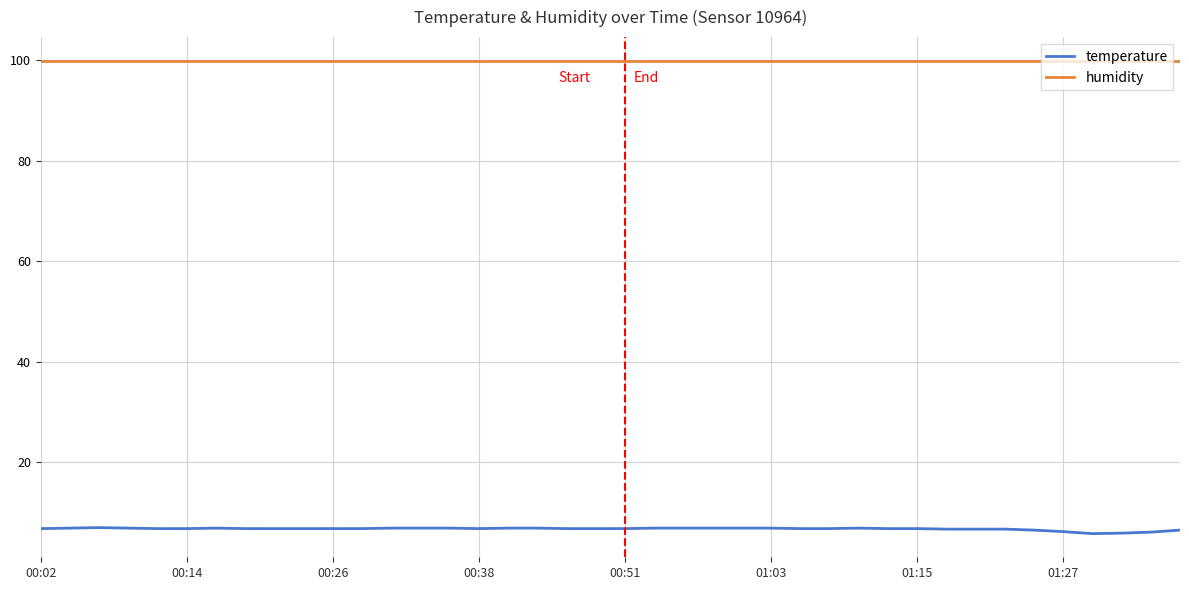

List the series in order of their overall mean, highest first.

humidity, temperature